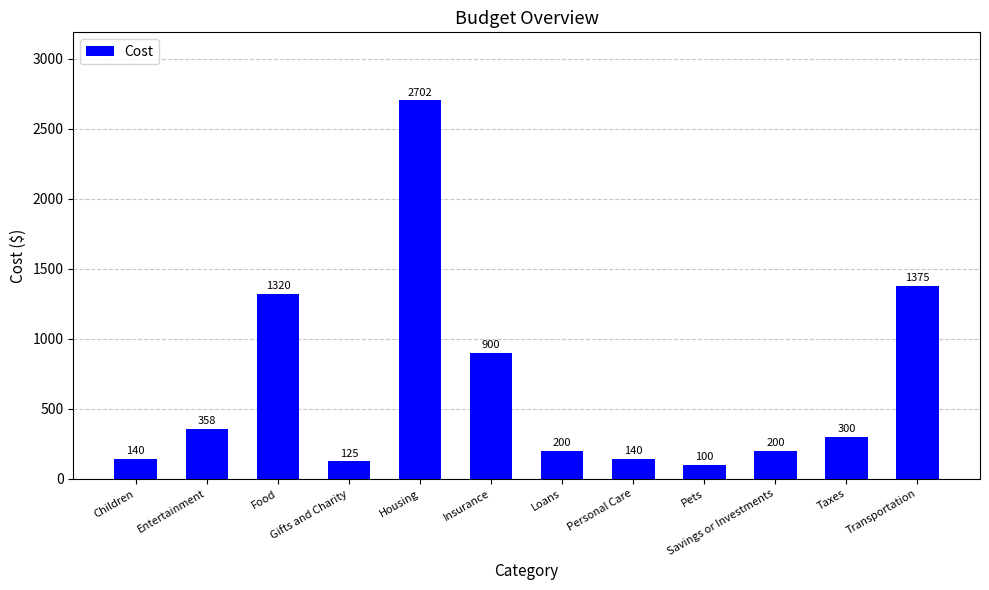

What is the maximum value shown in the chart?

2702